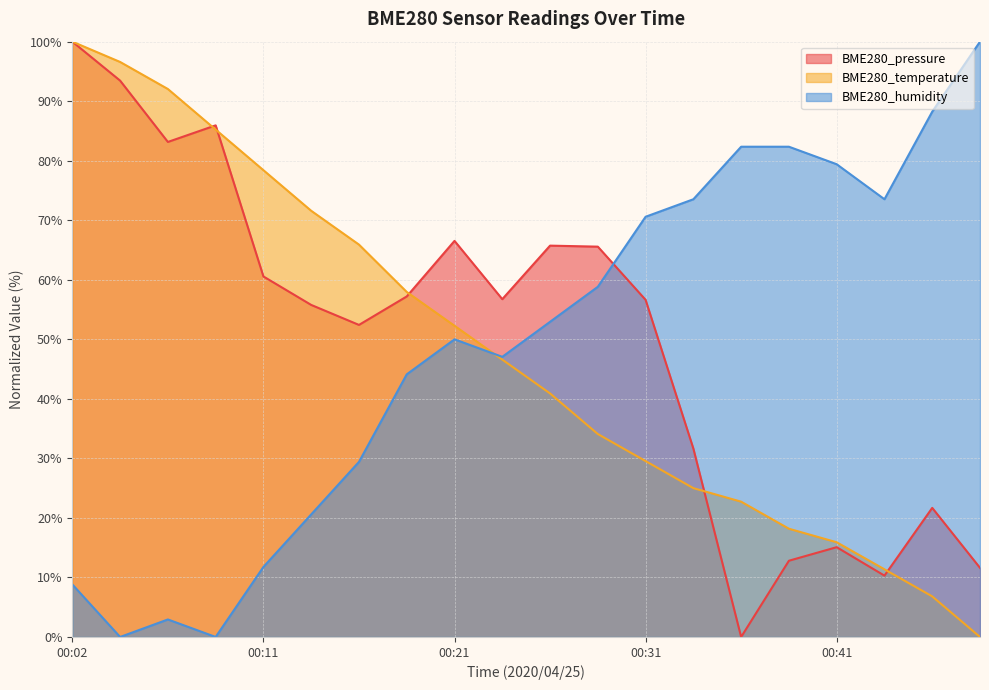

At which label does BME280_humidity first exceed 52?

00:26